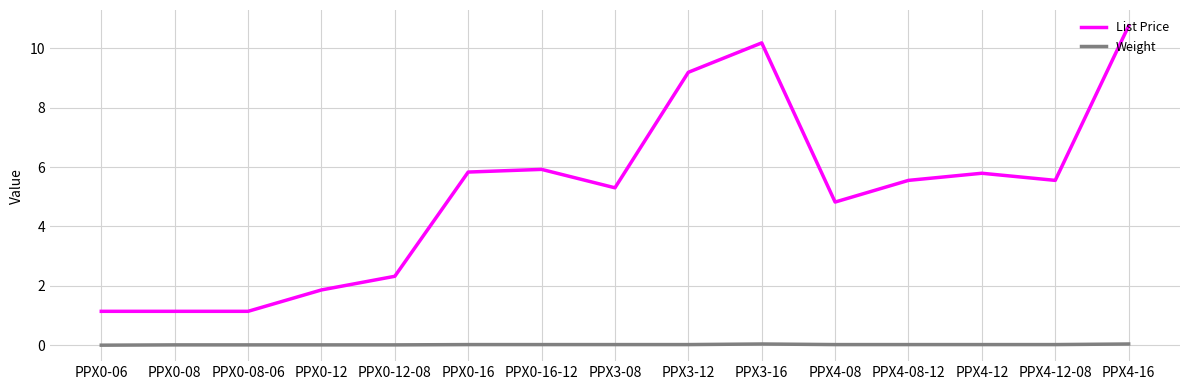

What is the sum of the List Price values at PPX0-08-06 and PPX4-12-08?

6.7